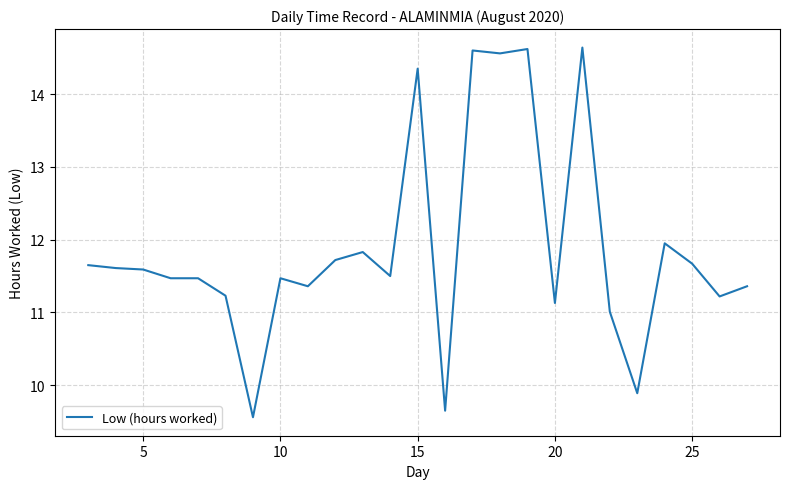

What is the minimum value shown in the chart?

9.6